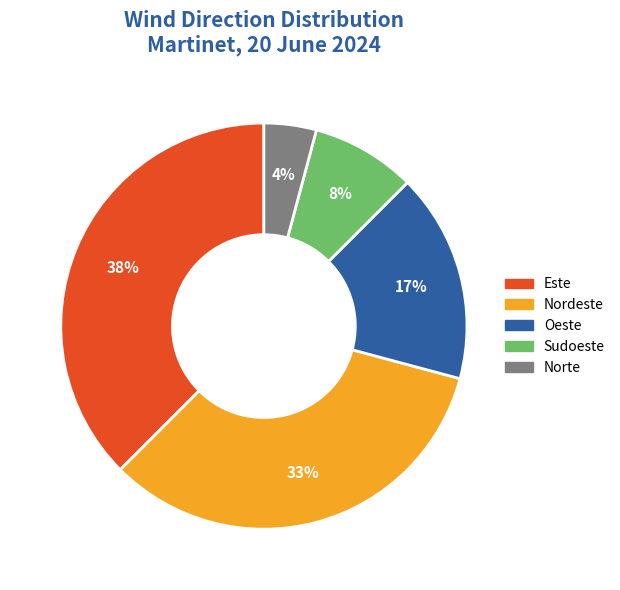

Do Sudoeste and Nordeste together represent more than half of the pie?

No